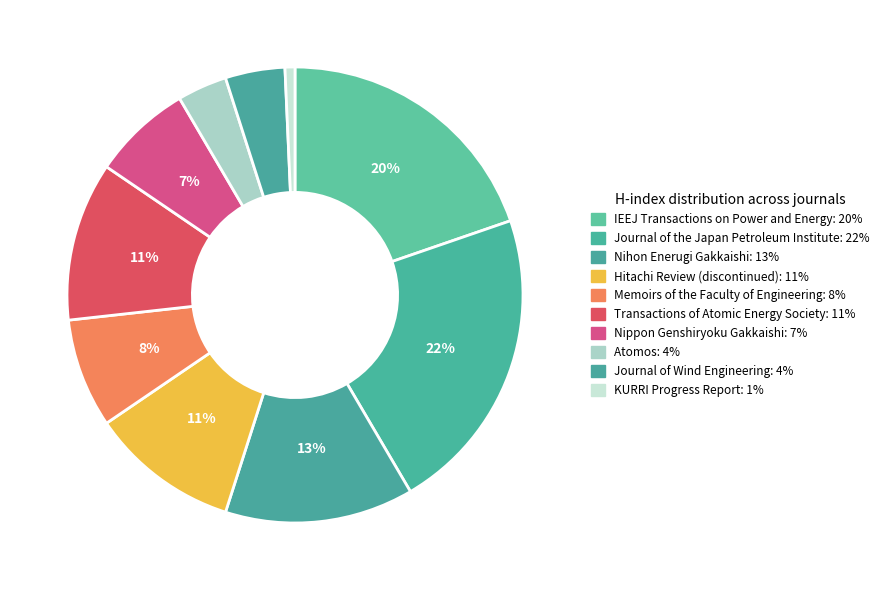

Count the number of slices in the pie.

10